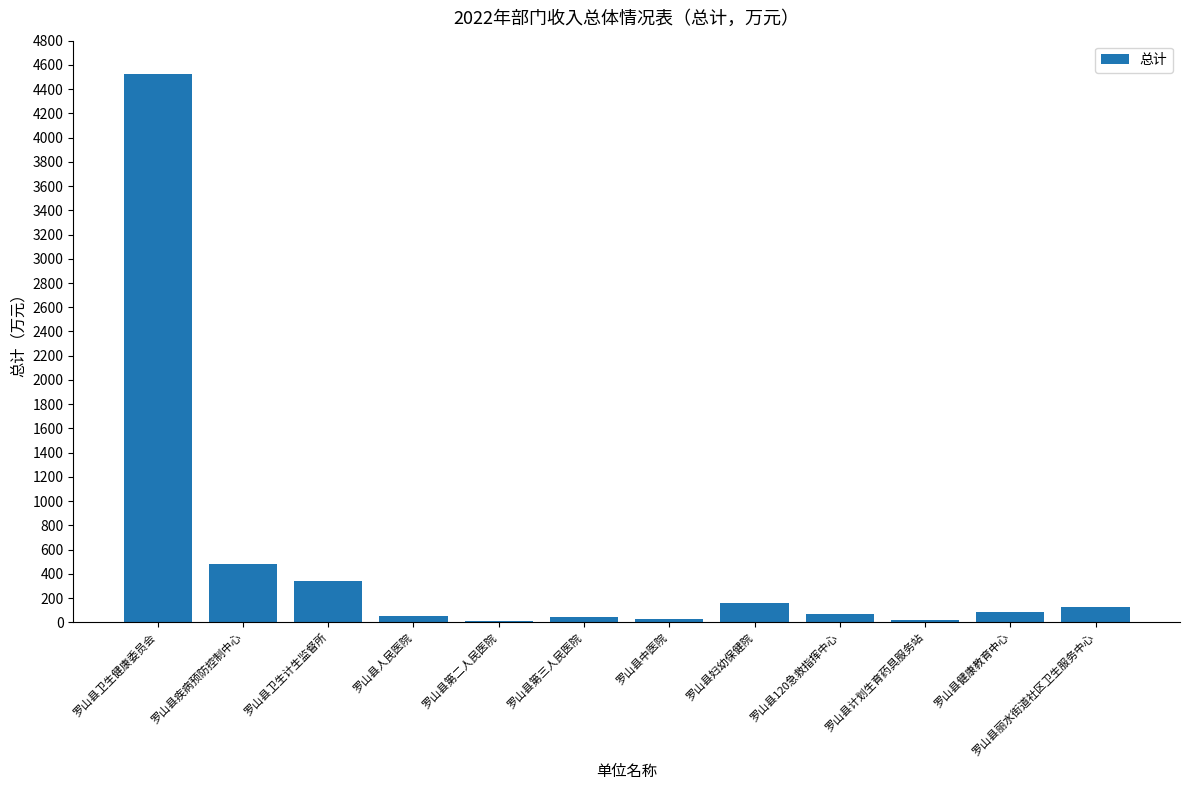

How many values exceed 88?

6